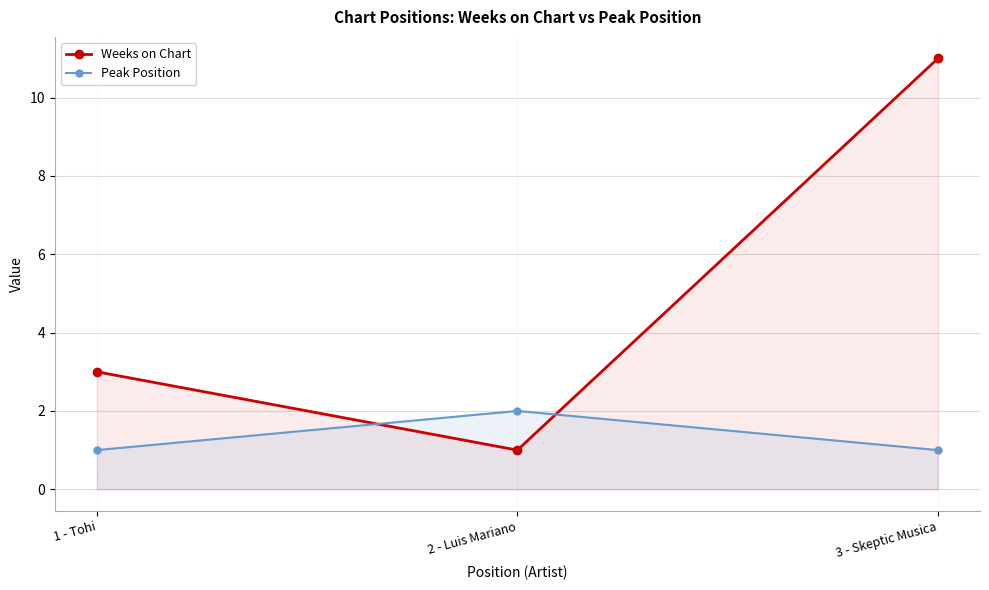

Which series has the largest total across all categories?

Weeks on Chart